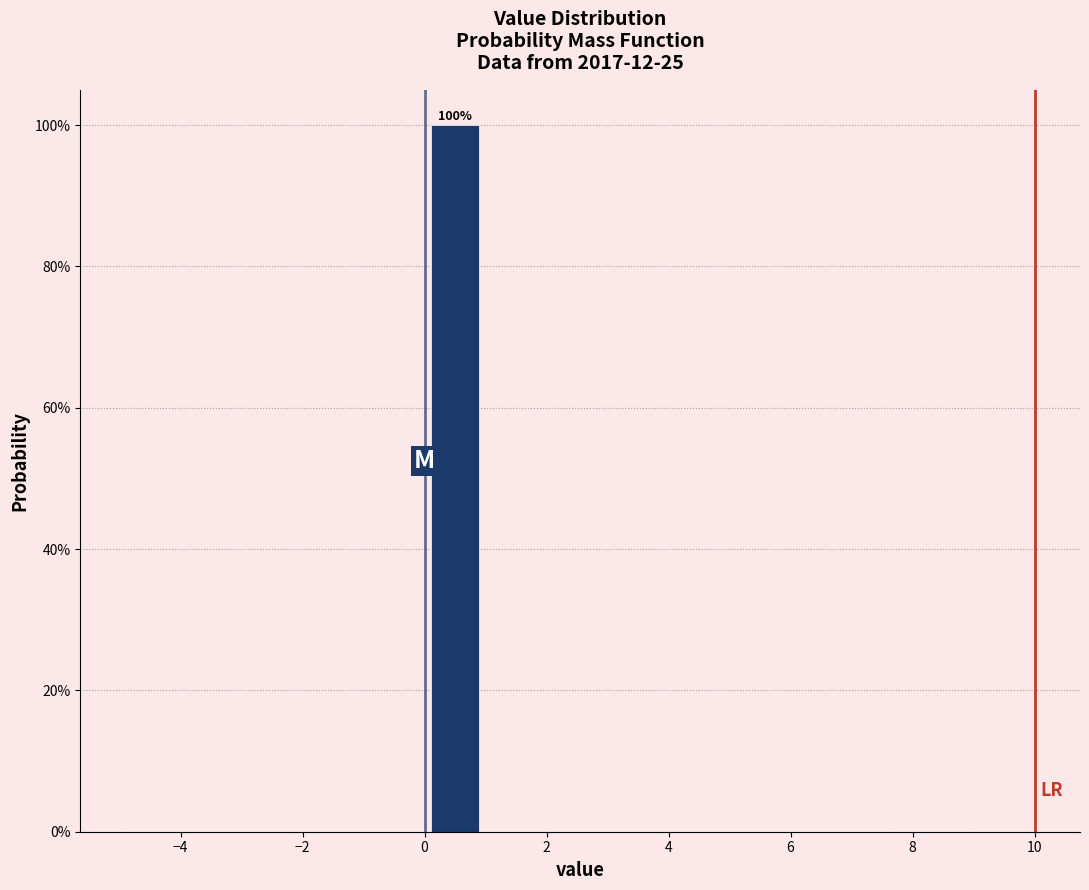

Over which range of the x-axis is the bar tallest?

0 to 1